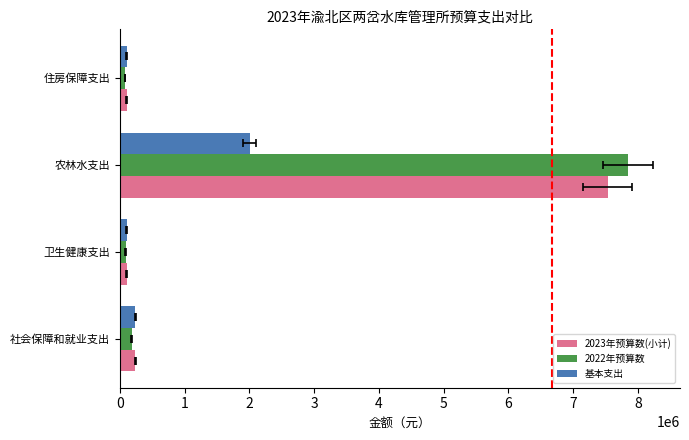

Reading right to left, list all the values displayed in this chart.

2023年预算数(小计): 106012.8	7530006.6	106344.0	239545.6
2022年预算数: 82091.5	7844629.6	88009.6	185103.0
基本支出: 106012.8	2002787.2	106344.0	239545.6